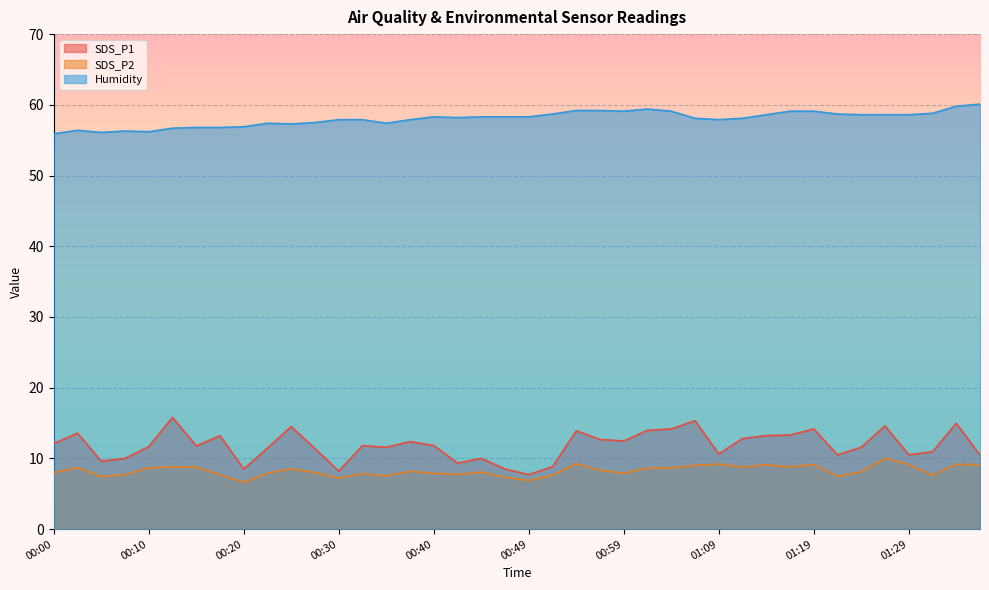

What is the sum of all SDS_P2 values?

330.4